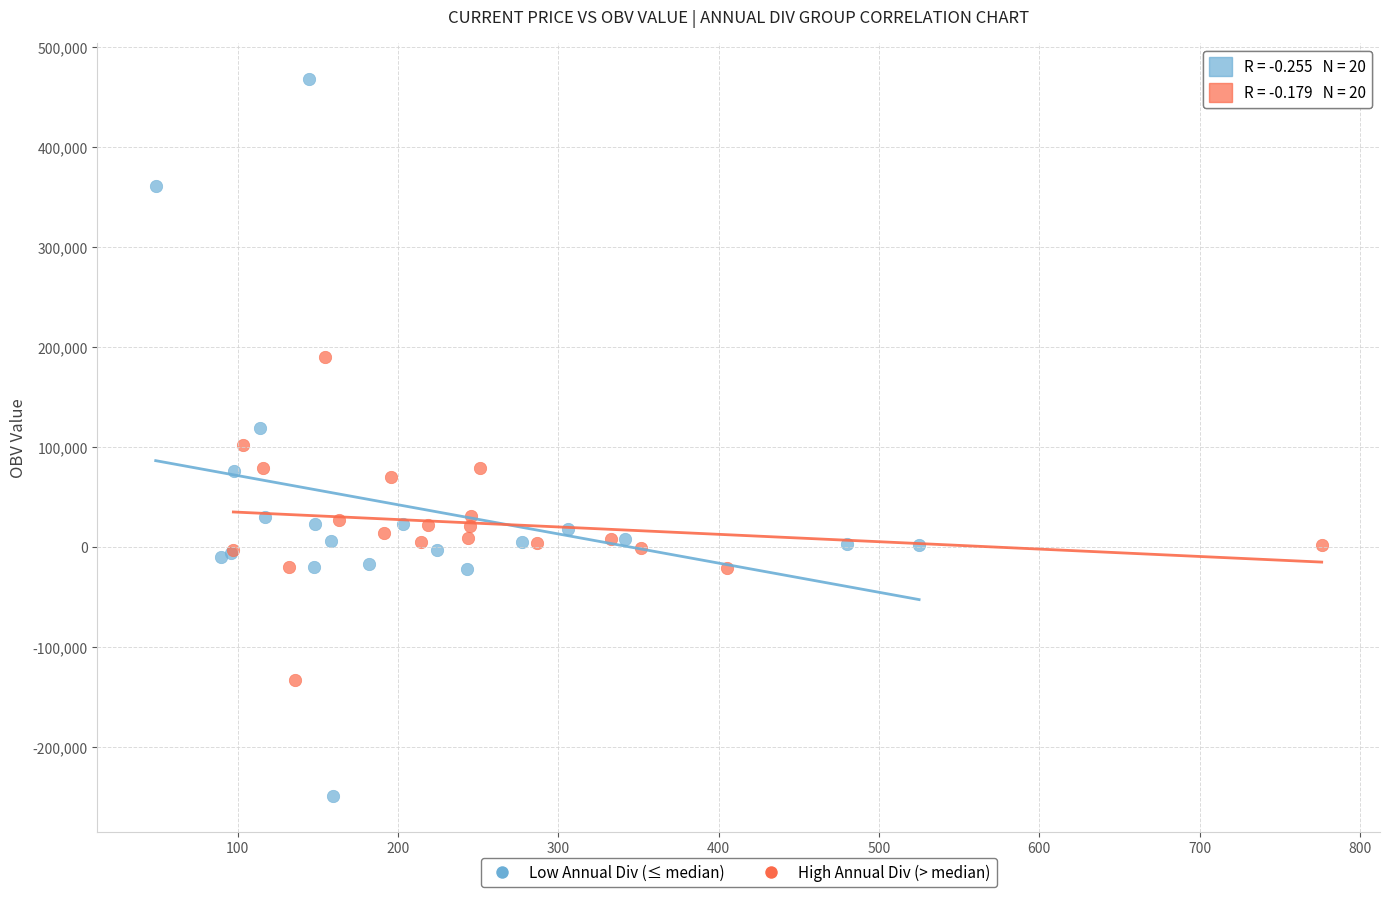

Which series reaches the maximum Y coordinate?

Low Annual Div (≤ median)